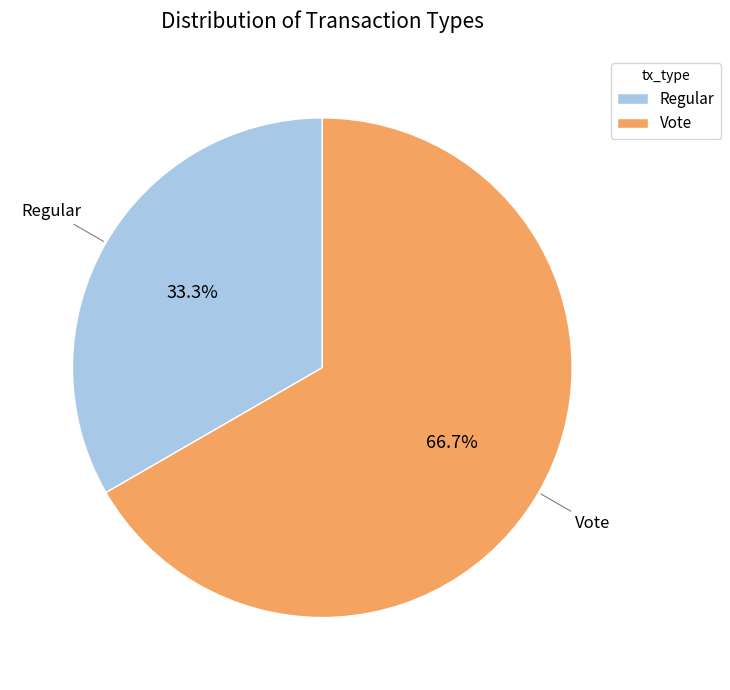

How many slices are in this pie chart?

2